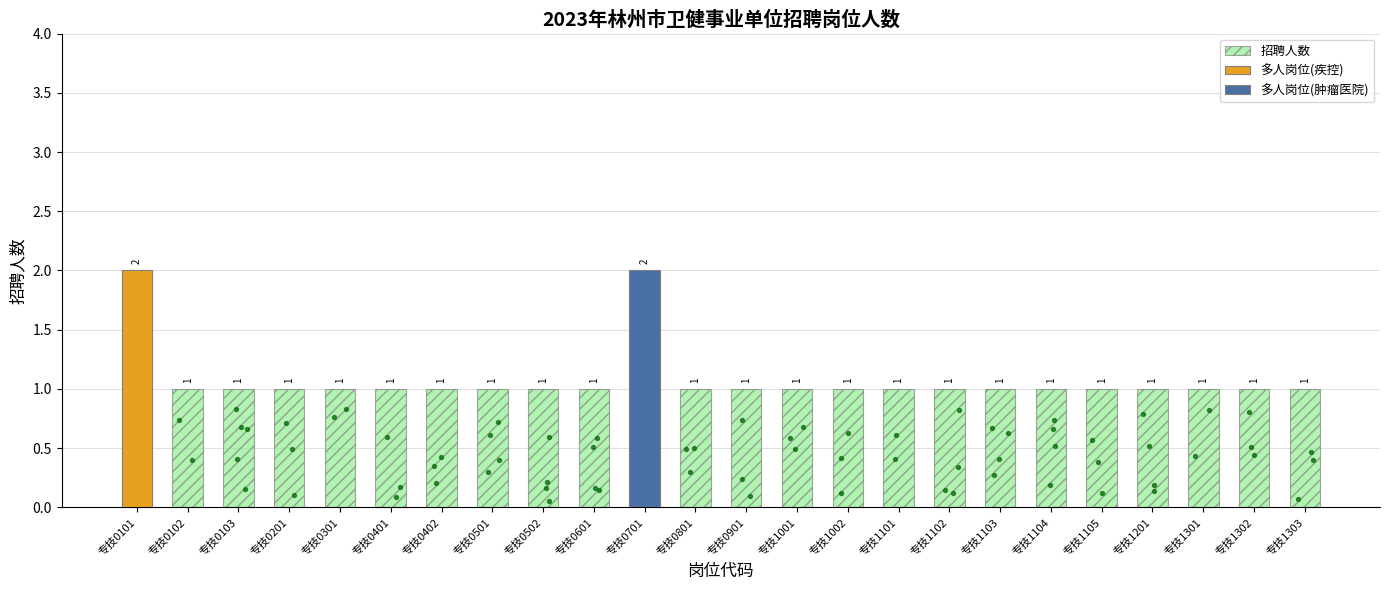

Which has a higher value, 专技0101 or 专技1001?

专技0101